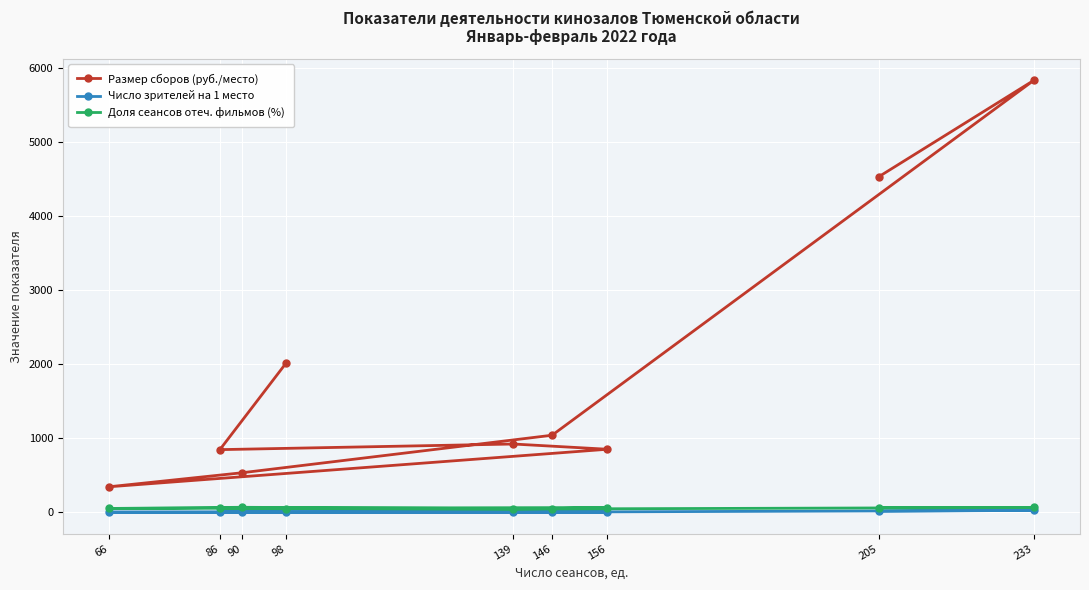

What is the lowest value of the Число зрителей на 1 место series?

3.0